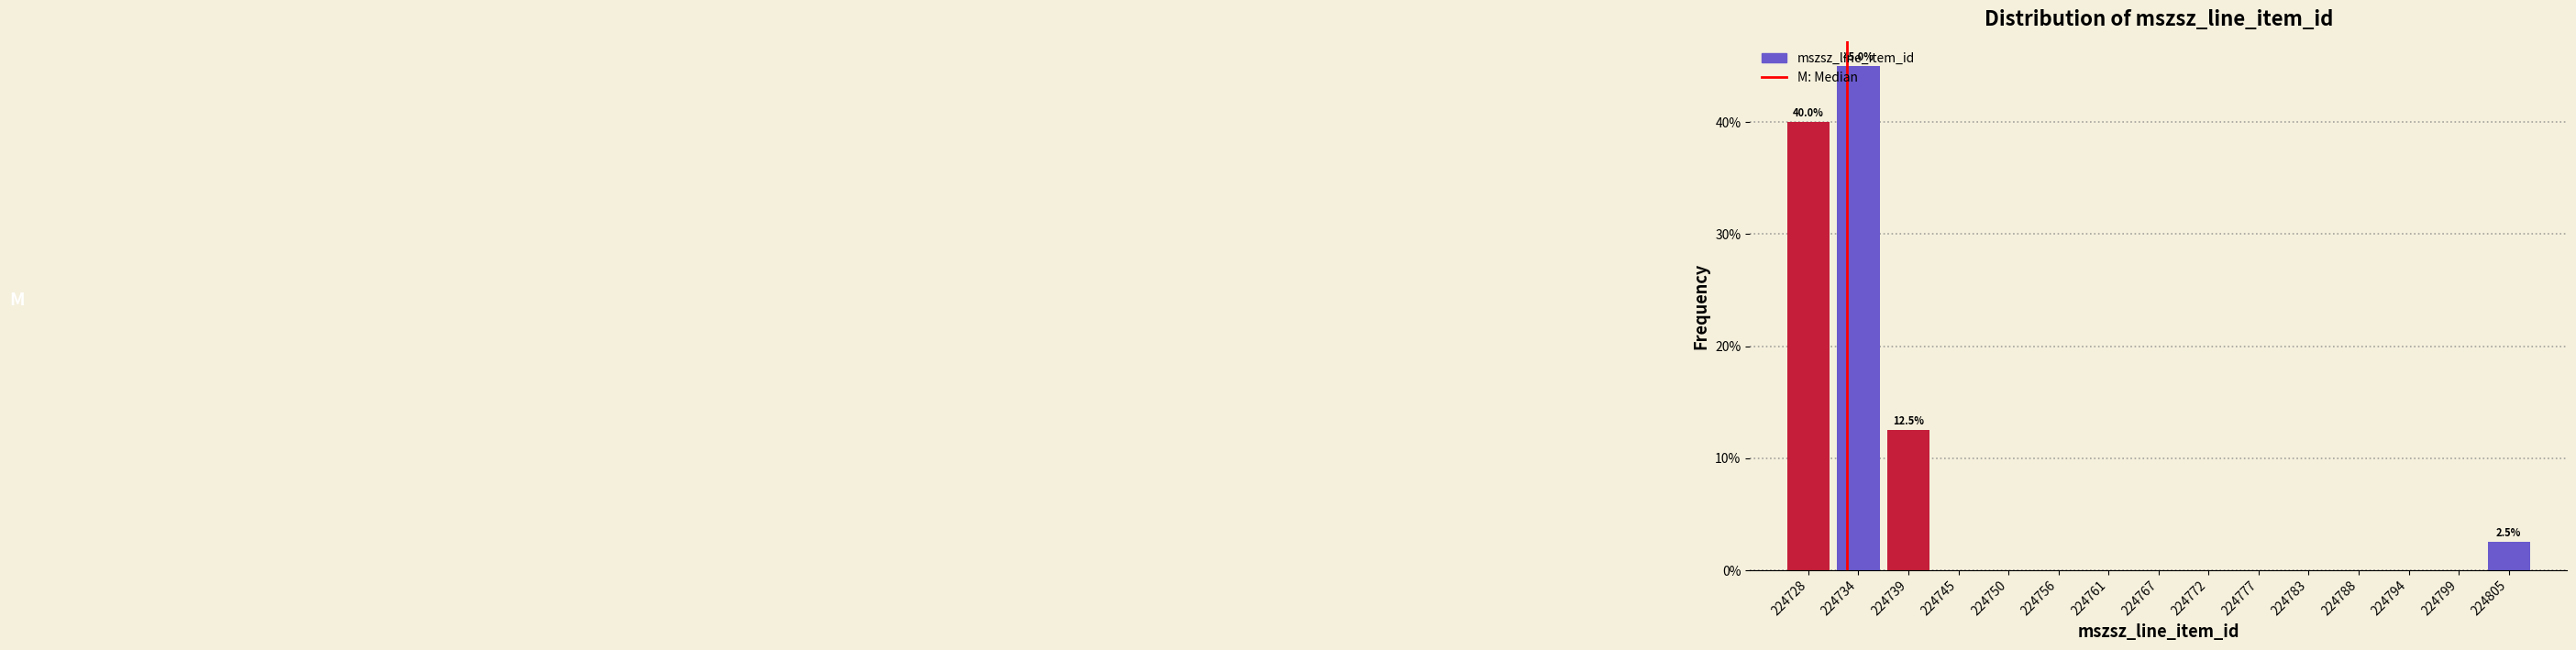

Which label corresponds to the largest value in the chart?

224734